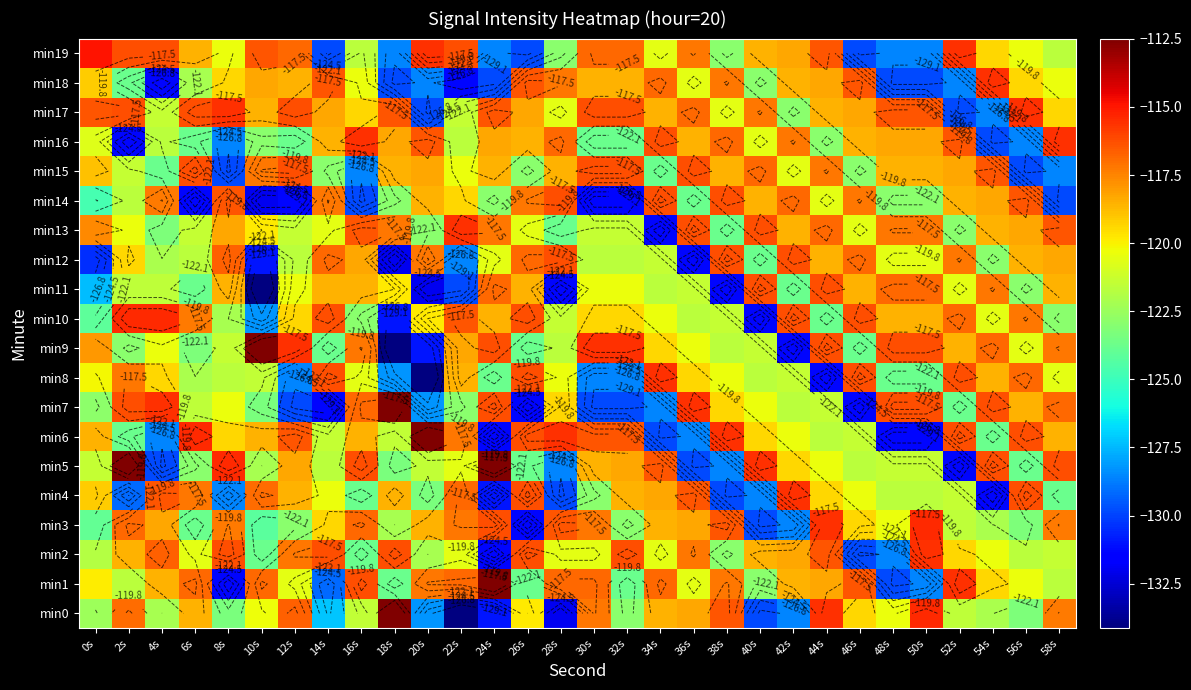

What is the total value across all series at 28s?

-2426.3